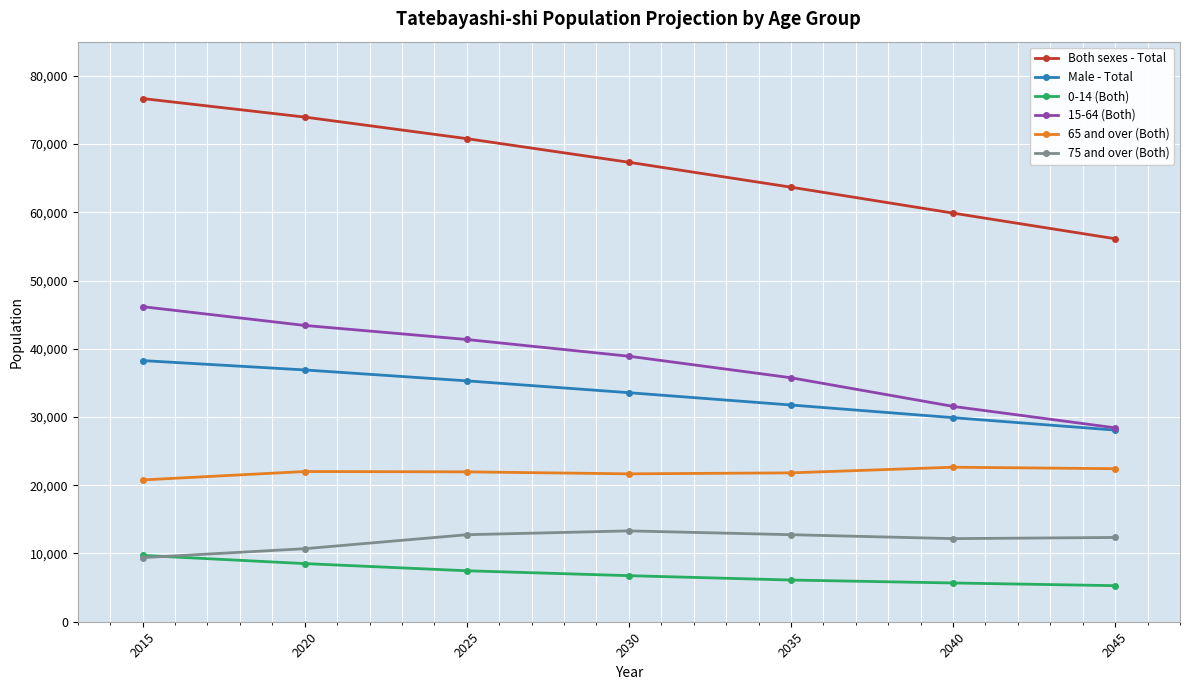

At which label is Both sexes - Total closest to 66394?

2030